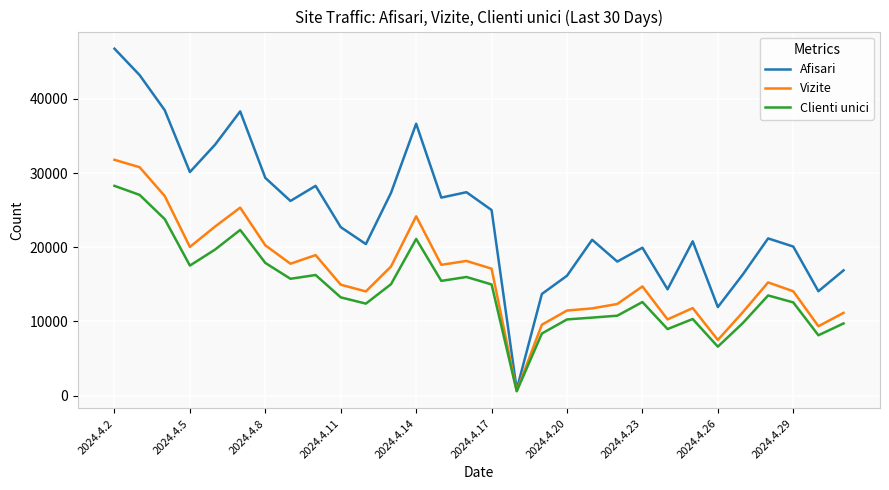

Which series has the largest range (max minus min)?

Afisari